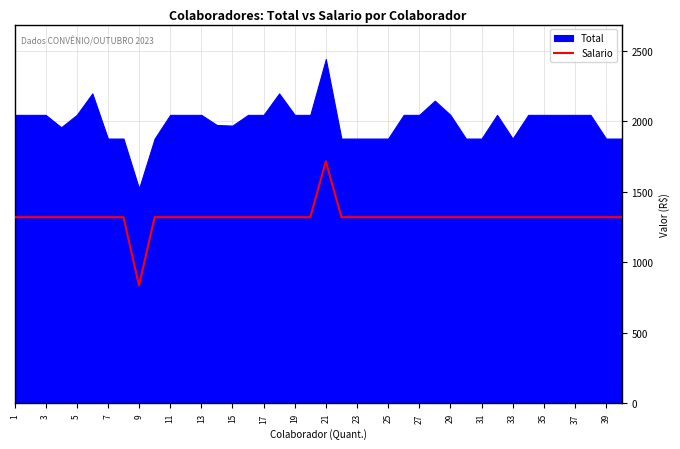

How many data points does each series have?

40